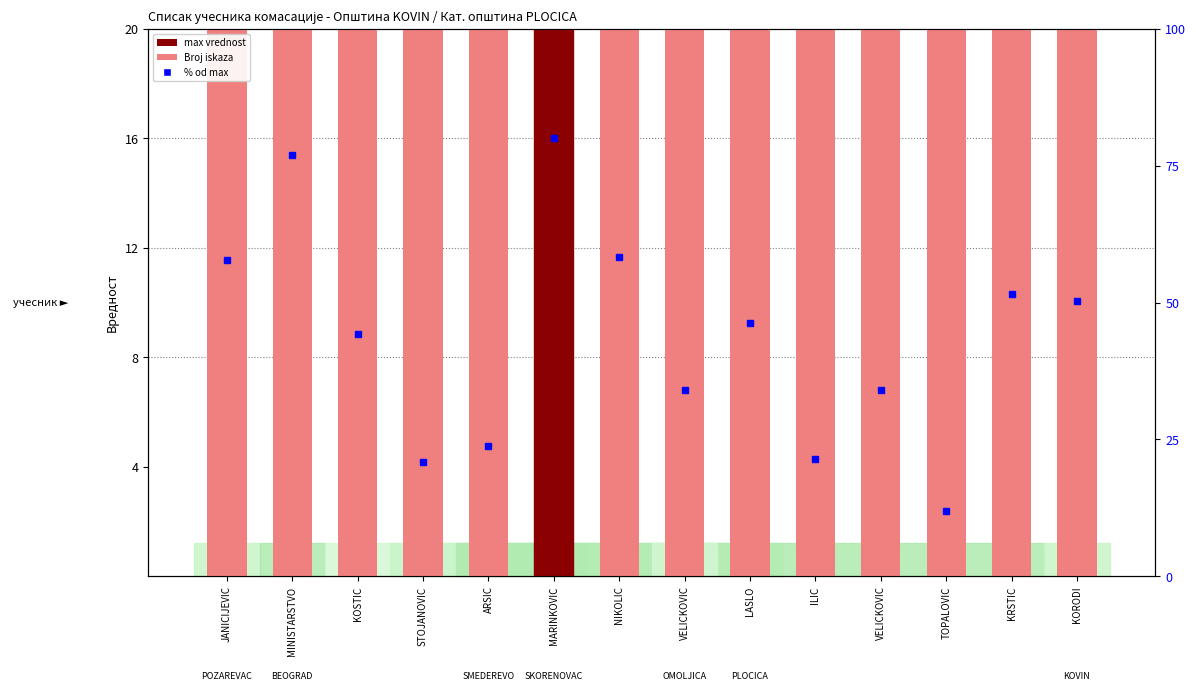

List the labels in order of value, largest first.

MARINKOVIC, MINISTARSTVO, NIKOLIC, JANICIJEVIC, KRSTIC, KORODI, LASLO, KOSTIC, VELICKOVIC, VELICKOVIC, ARSIC, ILIC, STOJANOVIC, TOPALOVIC